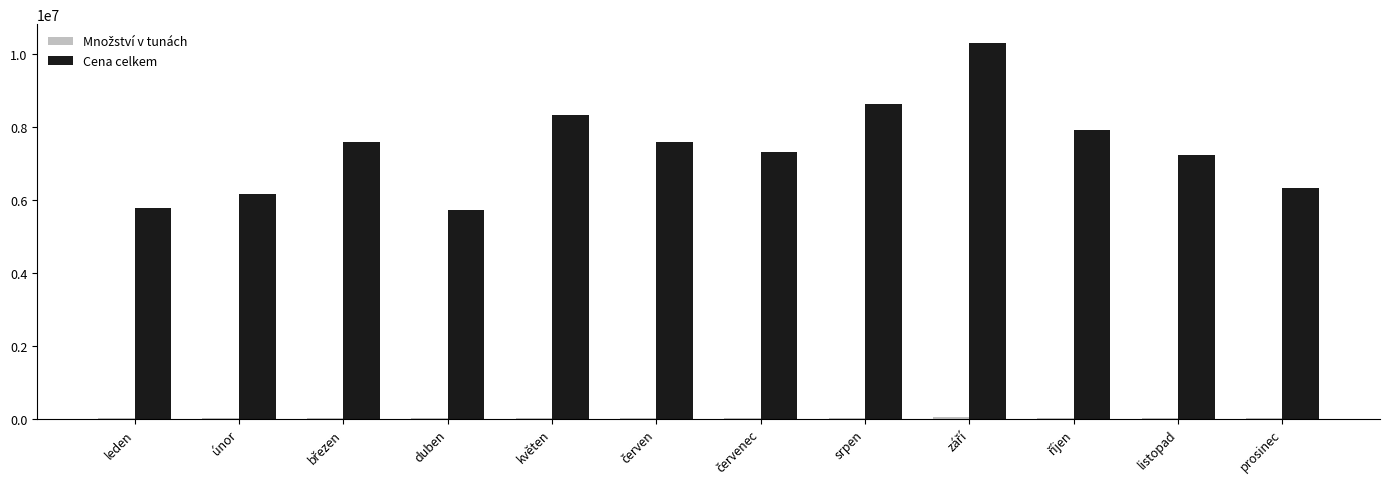

What is the sum of all Cena celkem values?

88782918